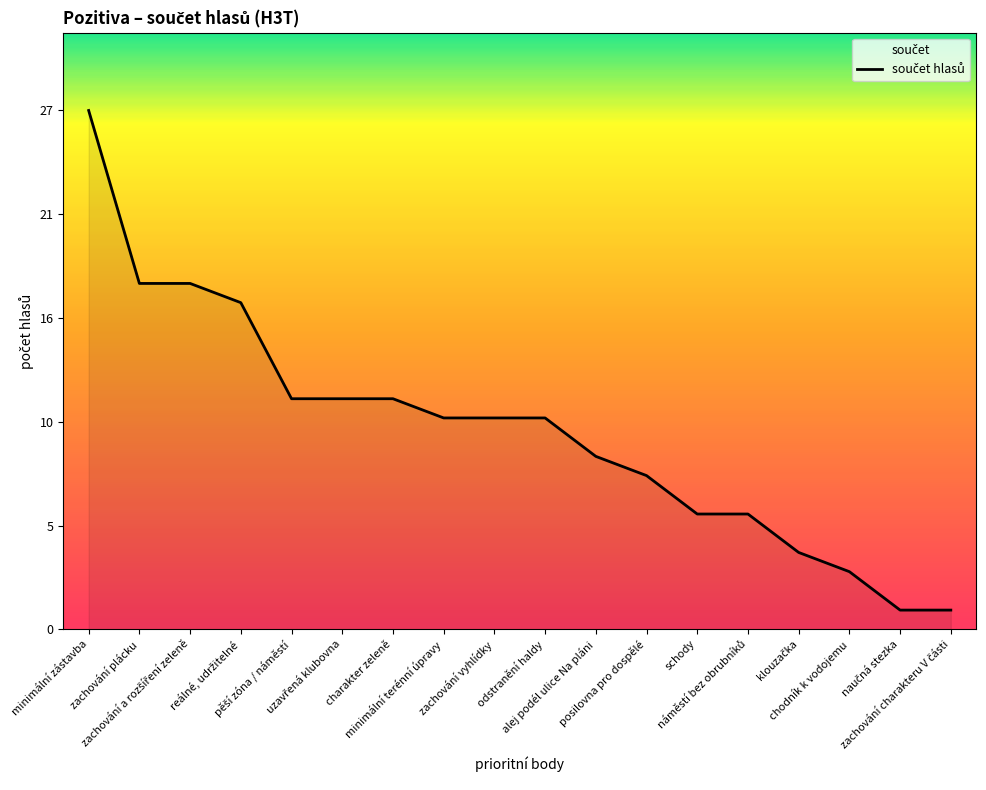

The value at pěší zóna / náměstí is 19. True or false?

False